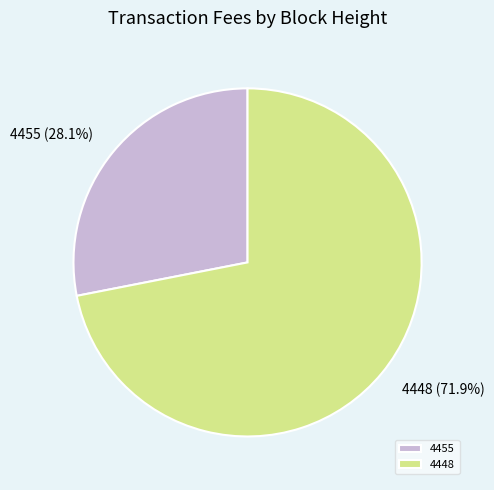

To the nearest percent, what is the average slice percentage?

50%